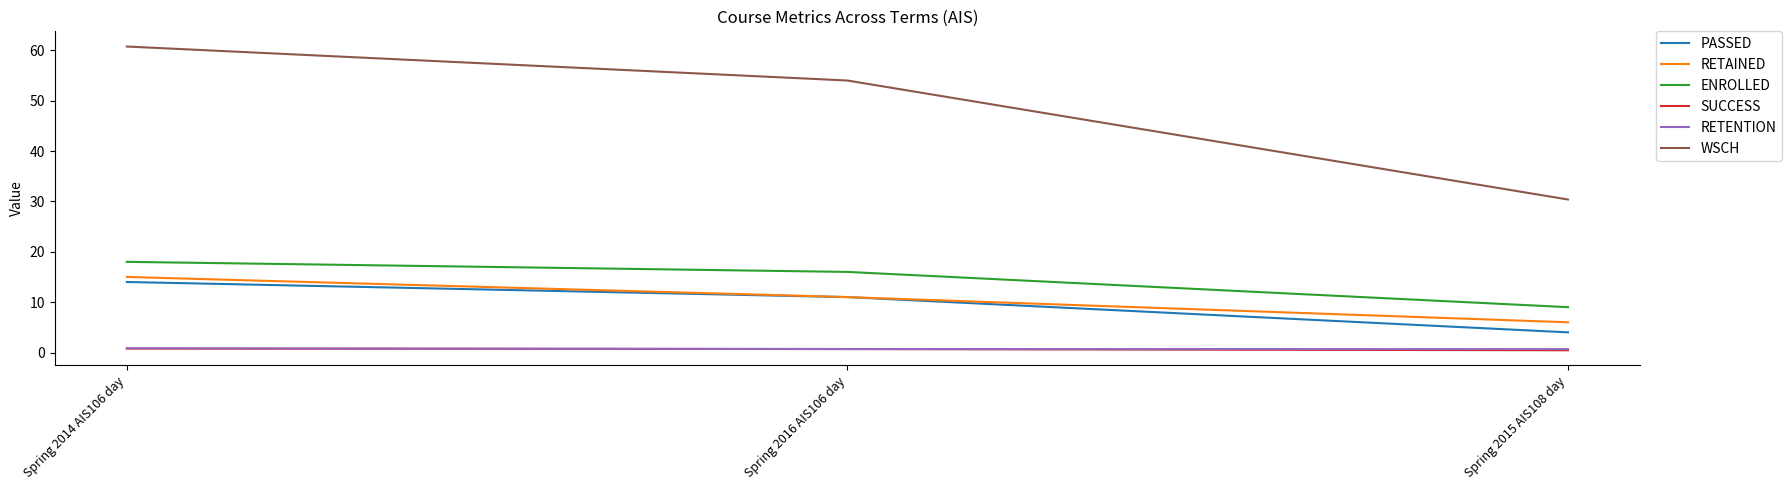

What is the difference between the maximum and minimum values in the RETENTION series?

0.2